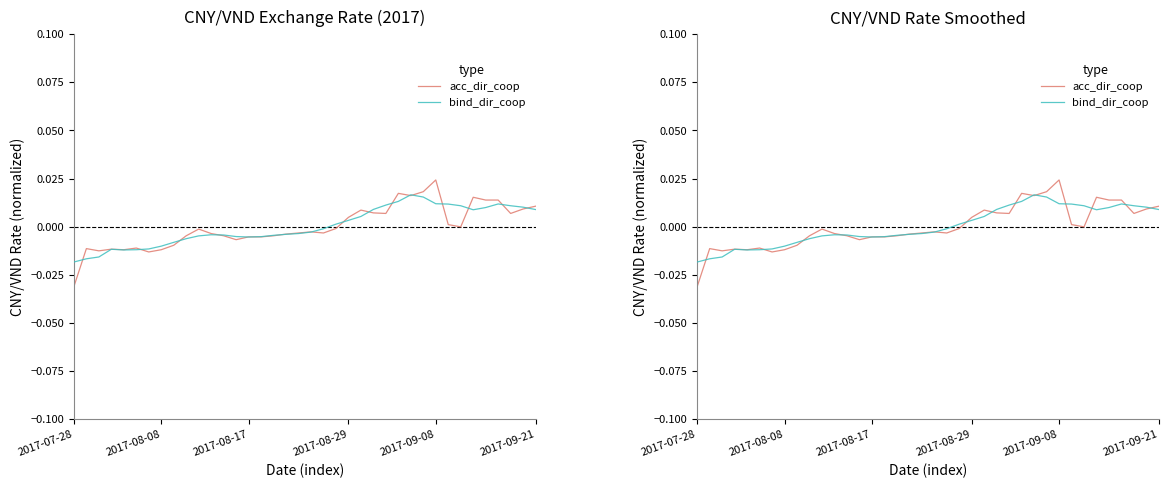

Does the chart display data point markers on the line(s)?

No